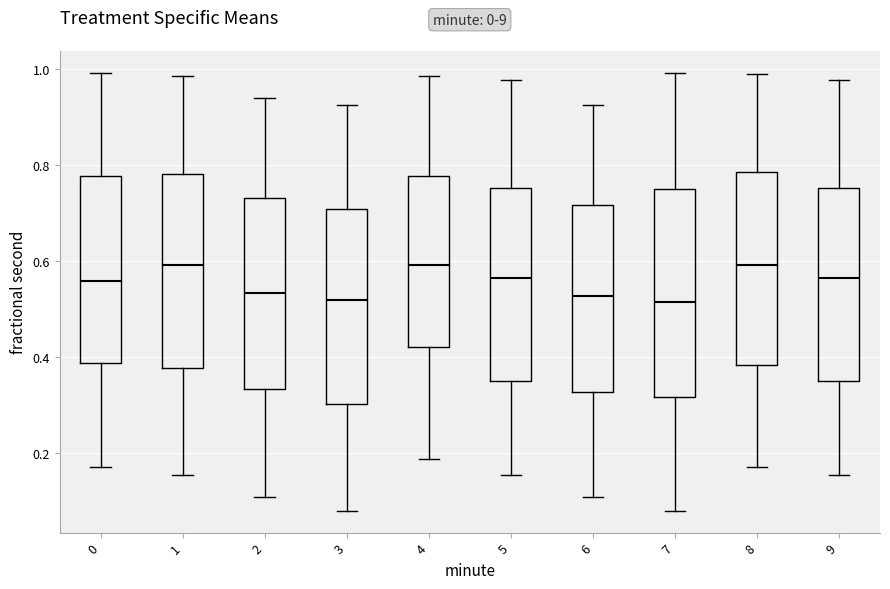

Reading left to right, transcribe this box plot: for each box, give where its median line is, the range the box spans, and where its two whiskers end, as read against the y-axis. The values are not printed on the chart, so give them approximately, as read against the axis.

0: median 0.56, box 0.38 to 0.78, whiskers 0.18 to 1.00
1: median 0.60, box 0.38 to 0.78, whiskers 0.16 to 0.98
2: median 0.54, box 0.34 to 0.74, whiskers 0.10 to 0.94
3: median 0.52, box 0.30 to 0.70, whiskers 0.08 to 0.92
4: median 0.60, box 0.42 to 0.78, whiskers 0.18 to 0.98
5: median 0.56, box 0.34 to 0.76, whiskers 0.16 to 0.98
6: median 0.52, box 0.32 to 0.72, whiskers 0.10 to 0.92
7: median 0.52, box 0.32 to 0.76, whiskers 0.08 to 1.00
8: median 0.60, box 0.38 to 0.78, whiskers 0.18 to 0.98
9: median 0.56, box 0.34 to 0.76, whiskers 0.16 to 0.98